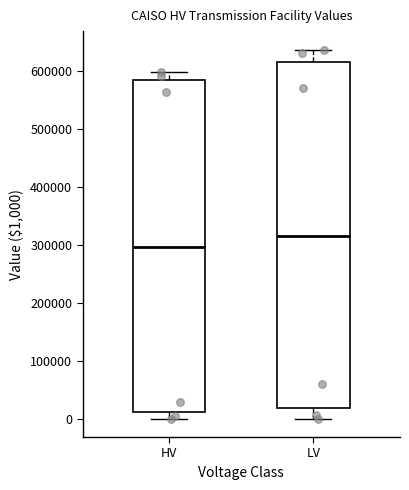

Reading left to right, transcribe this box plot: for each box, give where its median line is, the range the box spans, and where its two whiskers end, as read against the y-axis. The values are not printed on the chart, so give them approximately, as read against the axis.

HV: median 300000, box 10000 to 590000, whiskers 0 to 600000
LV: median 320000, box 20000 to 620000, whiskers 0 to 640000